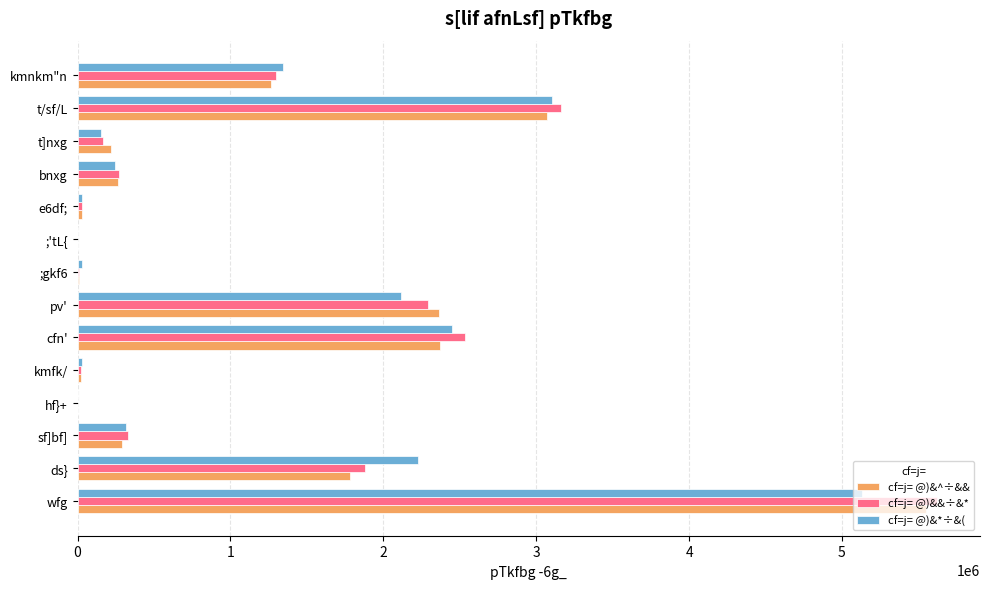

Read the cf=j= @)&&÷&* value at t]nxg.

168051.9